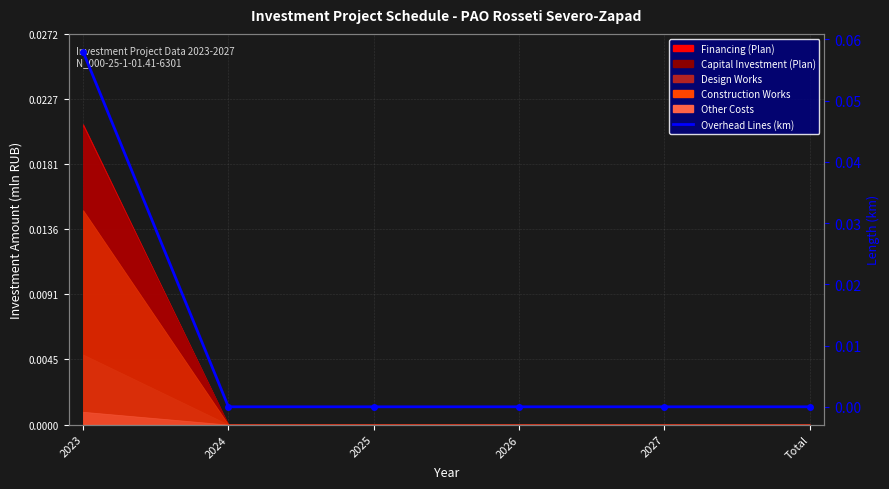

Reading right to left, extract all data points from this chart.

Total=0.0	2027=0.0	2026=0.0	2025=0.0	2024=0.0	2023=0.1